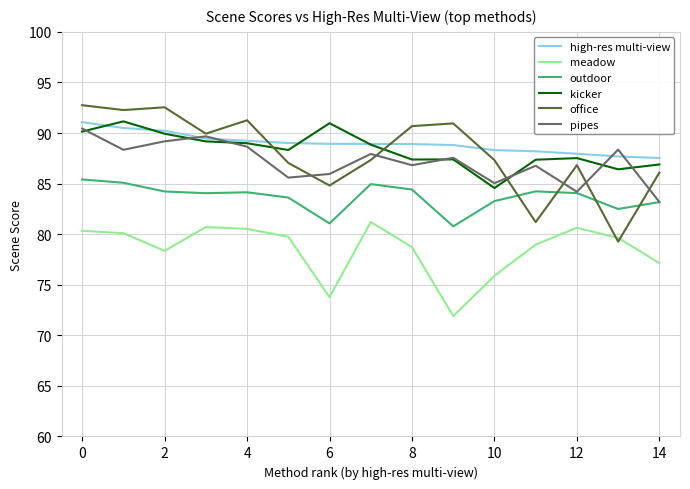

What is the greatest value displayed?

92.8